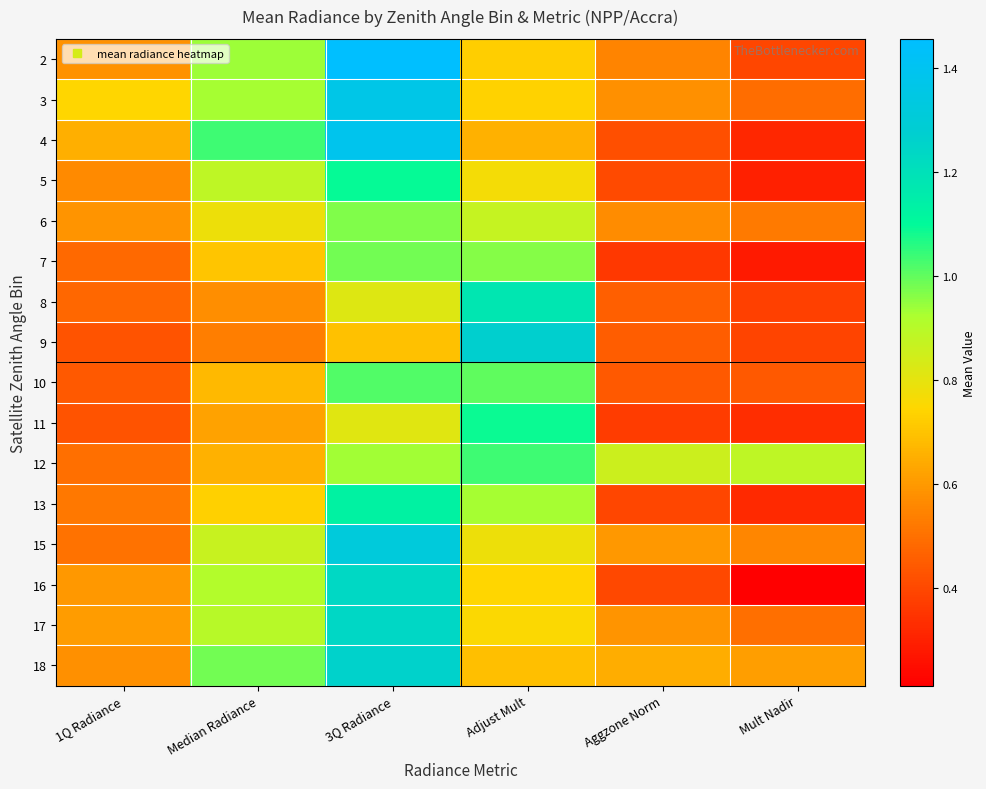

Reading left to right, what are all the values shown in this chart?

2: 1Q Radiance=0.6	Median Radiance=0.9	3Q Radiance=1.5	Adjust Mult=0.7	Aggzone Norm=0.5	Mult Nadir=0.4
3: 1Q Radiance=0.7	Median Radiance=0.9	3Q Radiance=1.4	Adjust Mult=0.7	Aggzone Norm=0.6	Mult Nadir=0.5
4: 1Q Radiance=0.7	Median Radiance=1.0	3Q Radiance=1.4	Adjust Mult=0.7	Aggzone Norm=0.4	Mult Nadir=0.3
5: 1Q Radiance=0.6	Median Radiance=0.9	3Q Radiance=1.1	Adjust Mult=0.8	Aggzone Norm=0.4	Mult Nadir=0.3
6: 1Q Radiance=0.6	Median Radiance=0.8	3Q Radiance=1.0	Adjust Mult=0.9	Aggzone Norm=0.6	Mult Nadir=0.5
7: 1Q Radiance=0.5	Median Radiance=0.7	3Q Radiance=1.0	Adjust Mult=1.0	Aggzone Norm=0.4	Mult Nadir=0.3
8: 1Q Radiance=0.5	Median Radiance=0.6	3Q Radiance=0.8	Adjust Mult=1.2	Aggzone Norm=0.5	Mult Nadir=0.4
9: 1Q Radiance=0.4	Median Radiance=0.5	3Q Radiance=0.7	Adjust Mult=1.3	Aggzone Norm=0.5	Mult Nadir=0.4
10: 1Q Radiance=0.4	Median Radiance=0.7	3Q Radiance=1.0	Adjust Mult=1.0	Aggzone Norm=0.4	Mult Nadir=0.4
11: 1Q Radiance=0.4	Median Radiance=0.6	3Q Radiance=0.8	Adjust Mult=1.1	Aggzone Norm=0.4	Mult Nadir=0.3
12: 1Q Radiance=0.5	Median Radiance=0.7	3Q Radiance=0.9	Adjust Mult=1.0	Aggzone Norm=0.9	Mult Nadir=0.9
13: 1Q Radiance=0.5	Median Radiance=0.7	3Q Radiance=1.1	Adjust Mult=0.9	Aggzone Norm=0.4	Mult Nadir=0.3
15: 1Q Radiance=0.5	Median Radiance=0.9	3Q Radiance=1.3	Adjust Mult=0.8	Aggzone Norm=0.6	Mult Nadir=0.6
16: 1Q Radiance=0.6	Median Radiance=0.9	3Q Radiance=1.2	Adjust Mult=0.7	Aggzone Norm=0.4	Mult Nadir=0.2
17: 1Q Radiance=0.6	Median Radiance=0.9	3Q Radiance=1.2	Adjust Mult=0.8	Aggzone Norm=0.6	Mult Nadir=0.5
18: 1Q Radiance=0.6	Median Radiance=1.0	3Q Radiance=1.3	Adjust Mult=0.7	Aggzone Norm=0.6	Mult Nadir=0.6